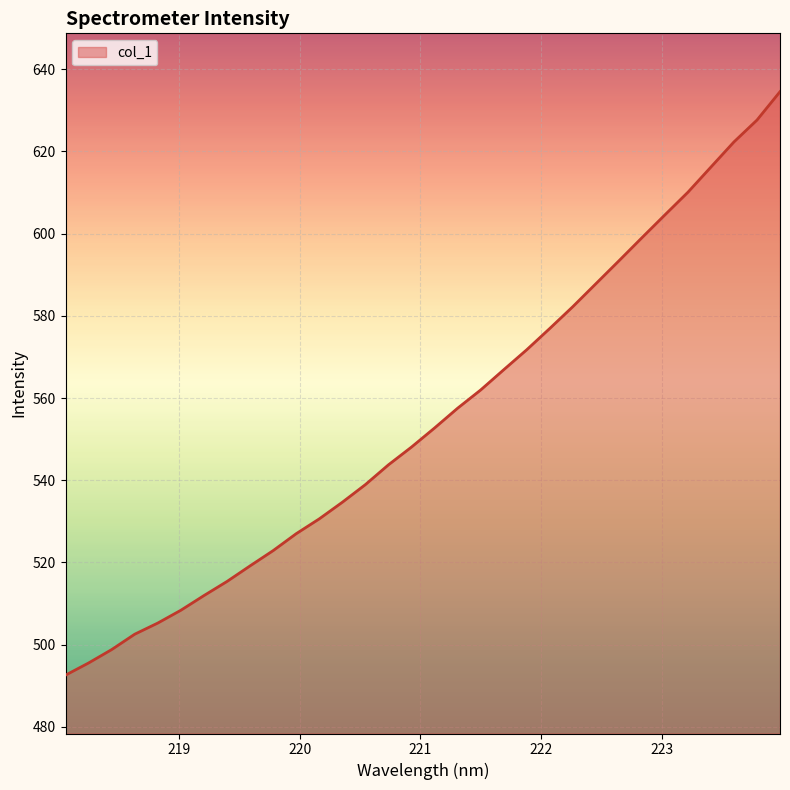

How many lines are shown in the chart?

1